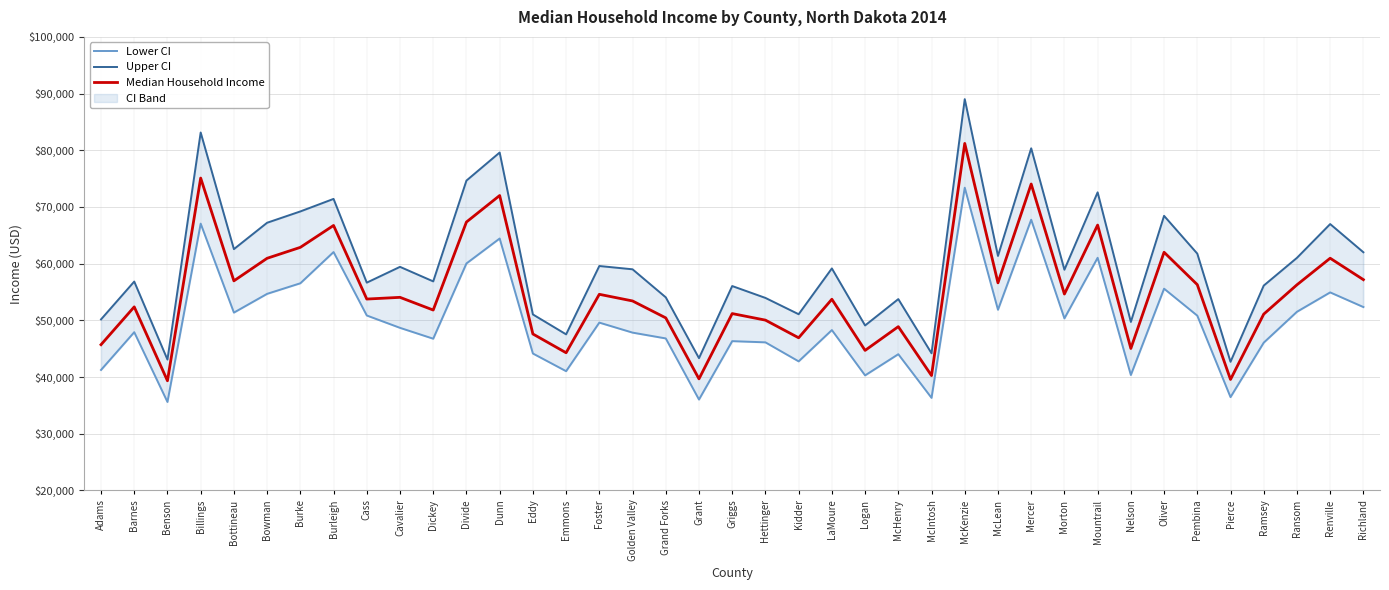

Rank the series at Burke from lowest to highest value.

Lower CI, Median Household Income, Upper CI